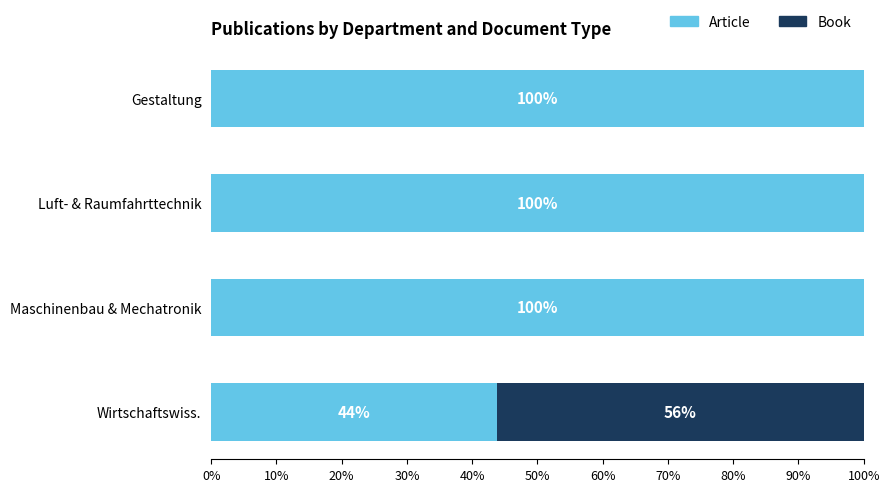

At which label is Article closest to 71?

Wirtschaftswiss.